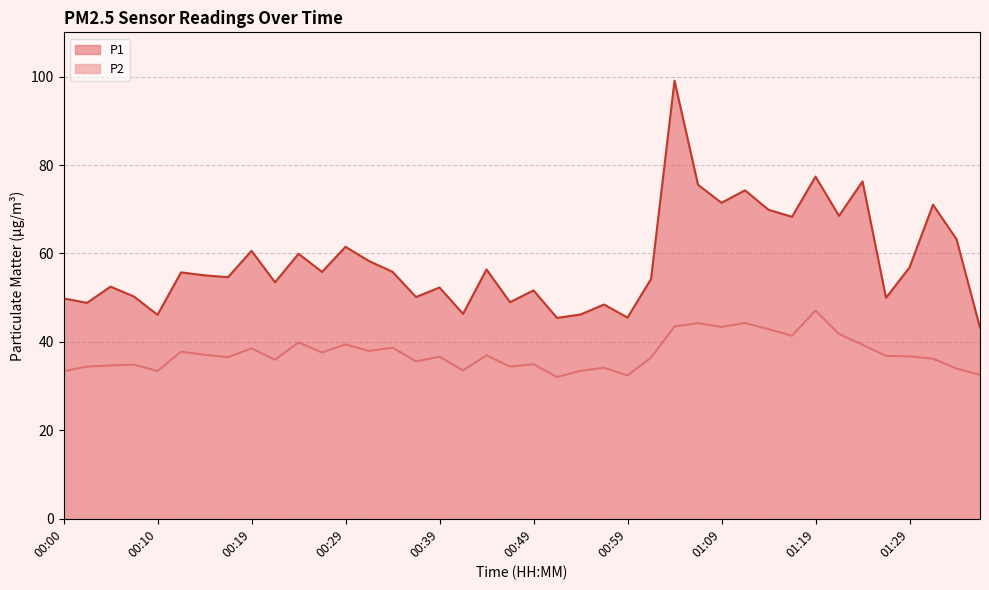

Reading left to right, list all the values displayed in this chart.

P1: 00:00=49.8	00:02=48.8	00:05=52.5	00:07=50.2	00:10=46.1	00:12=55.7	00:15=55.0	00:17=54.6	00:19=60.6	00:22=53.5	00:24=59.9	00:27=55.8	00:29=61.5	00:32=58.3	00:34=55.9	00:37=50.1	00:39=52.3	00:42=46.4	00:44=56.4	00:47=49.0	00:49=51.6	00:52=45.4	00:54=46.2	00:57=48.5	00:59=45.5	01:02=54.2	01:04=99.1	01:07=75.5	01:09=71.5	01:12=74.3	01:14=69.9	01:16=68.3	01:19=77.4	01:21=68.5	01:24=76.3	01:26=50.0	01:29=56.8	01:31=71.0	01:34=63.2	01:36=43.2
P2: 00:00=33.4	00:02=34.4	00:05=34.7	00:07=34.9	00:10=33.4	00:12=37.8	00:15=37.1	00:17=36.5	00:19=38.5	00:22=36.0	00:24=39.9	00:27=37.6	00:29=39.4	00:32=38.0	00:34=38.7	00:37=35.6	00:39=36.6	00:42=33.5	00:44=37.0	00:47=34.4	00:49=35.0	00:52=32.0	00:54=33.5	00:57=34.1	00:59=32.4	01:02=36.5	01:04=43.5	01:07=44.2	01:09=43.4	01:12=44.3	01:14=42.9	01:16=41.4	01:19=47.1	01:21=41.8	01:24=39.4	01:26=36.9	01:29=36.7	01:31=36.2	01:34=34.0	01:36=32.5